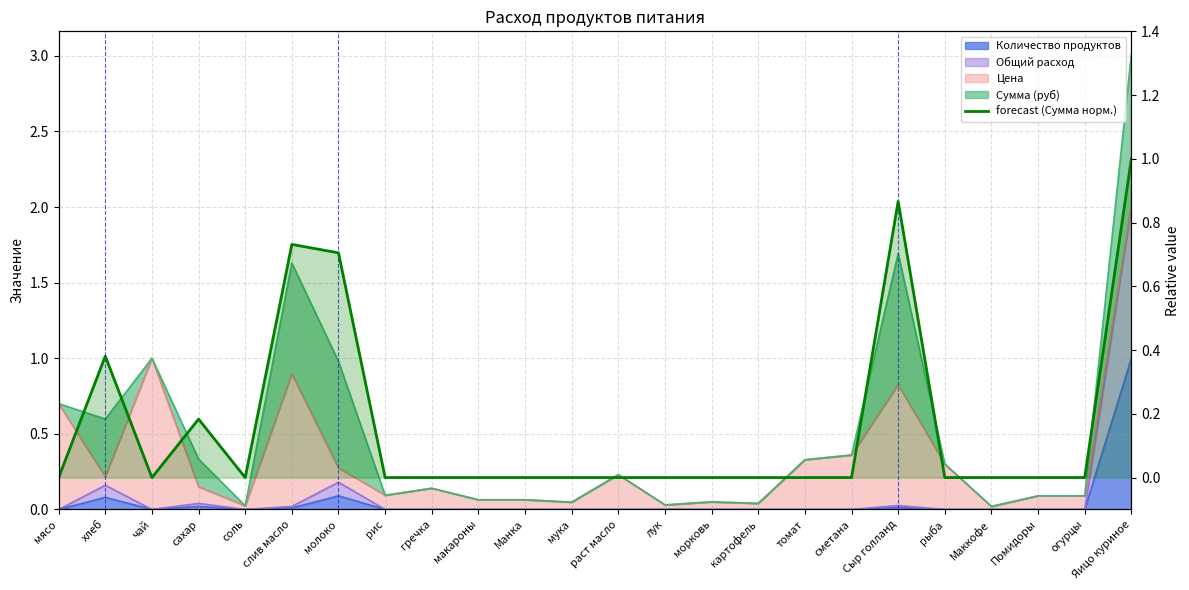

At which category does the chart reach its peak across all series?

Яицо куриное